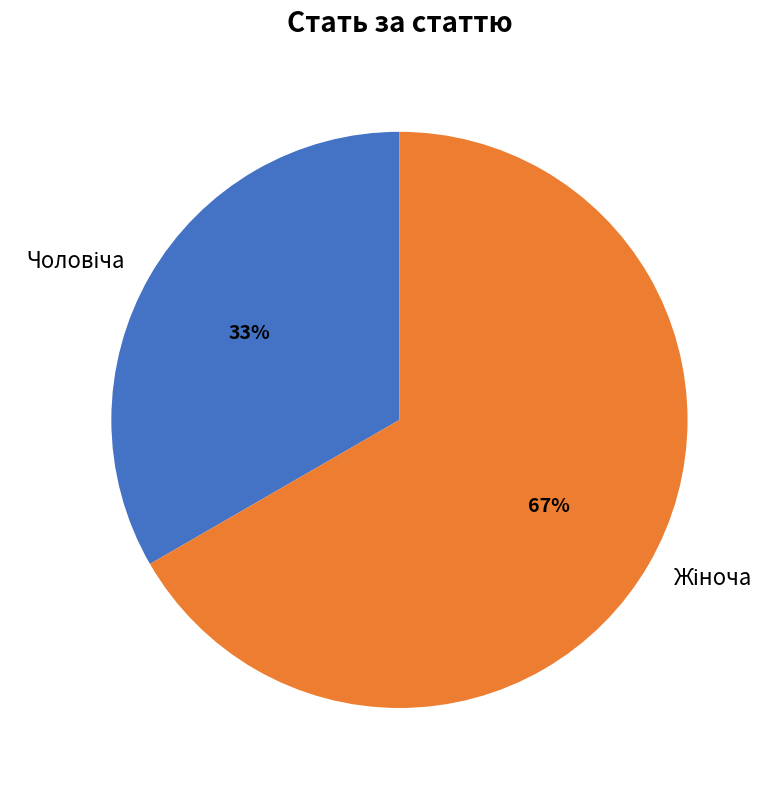

Is there a majority slice in this chart?

Yes